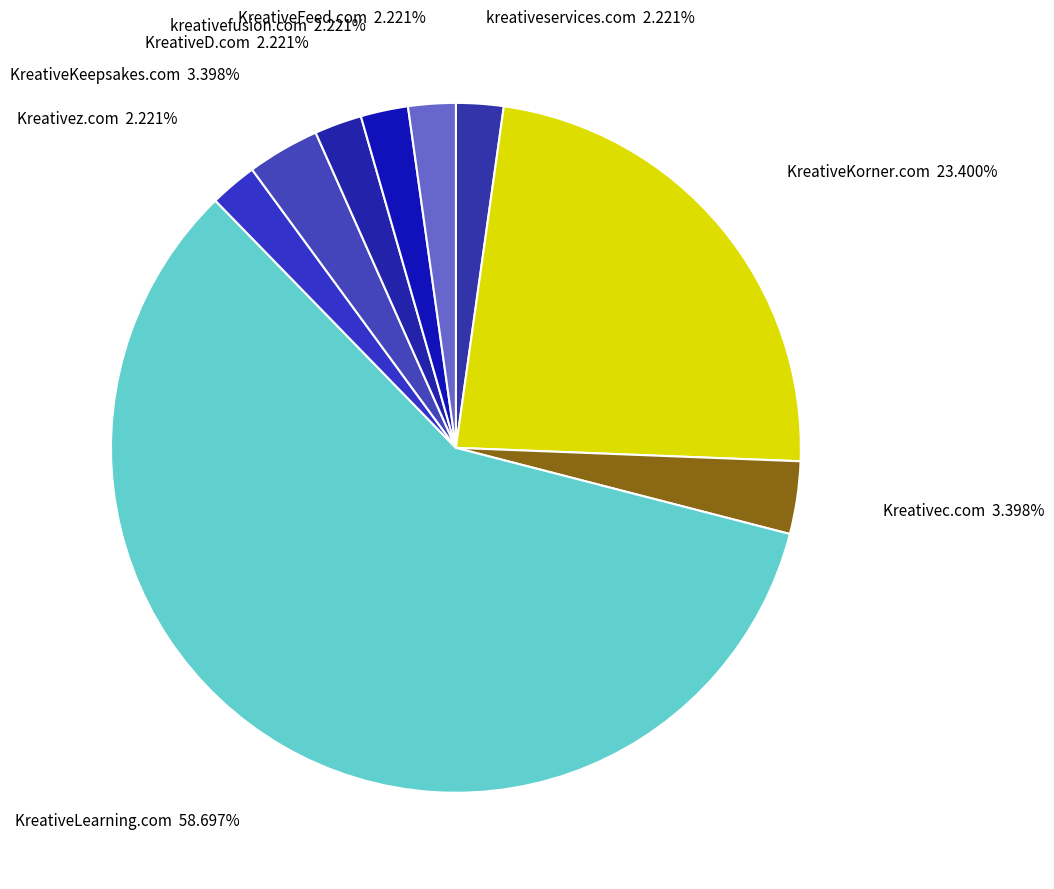

What is the largest slice in the pie chart?

KreativeLearning.com